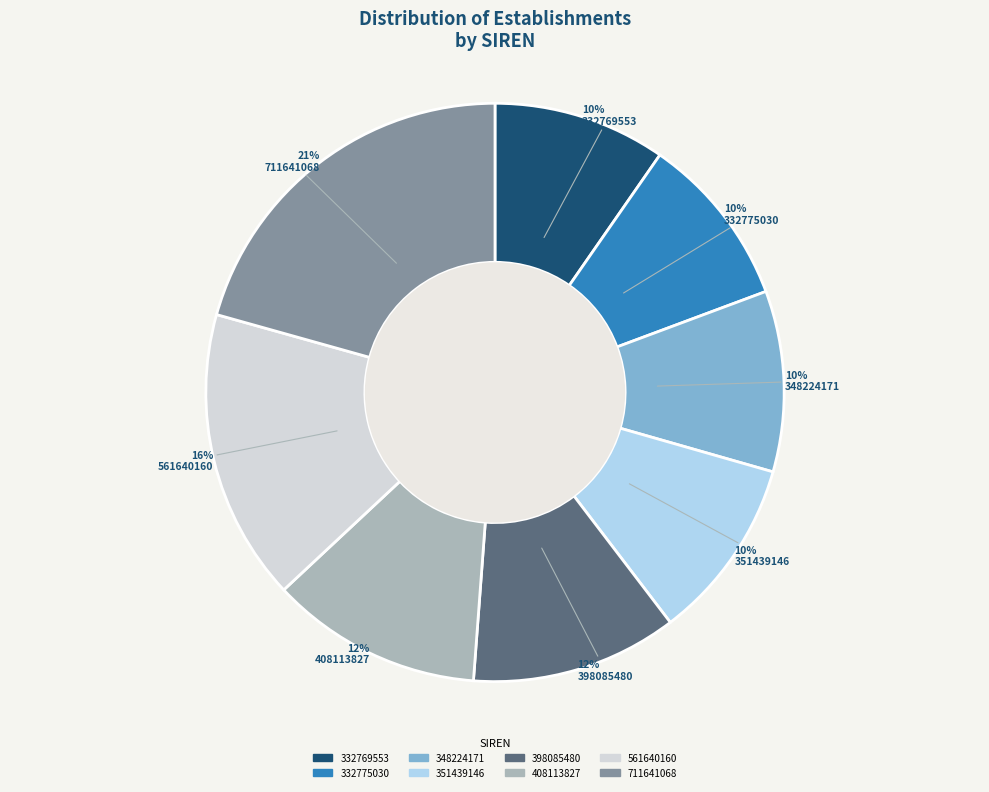

What percentage is the 332769553 slice, to the nearest percent?

10%